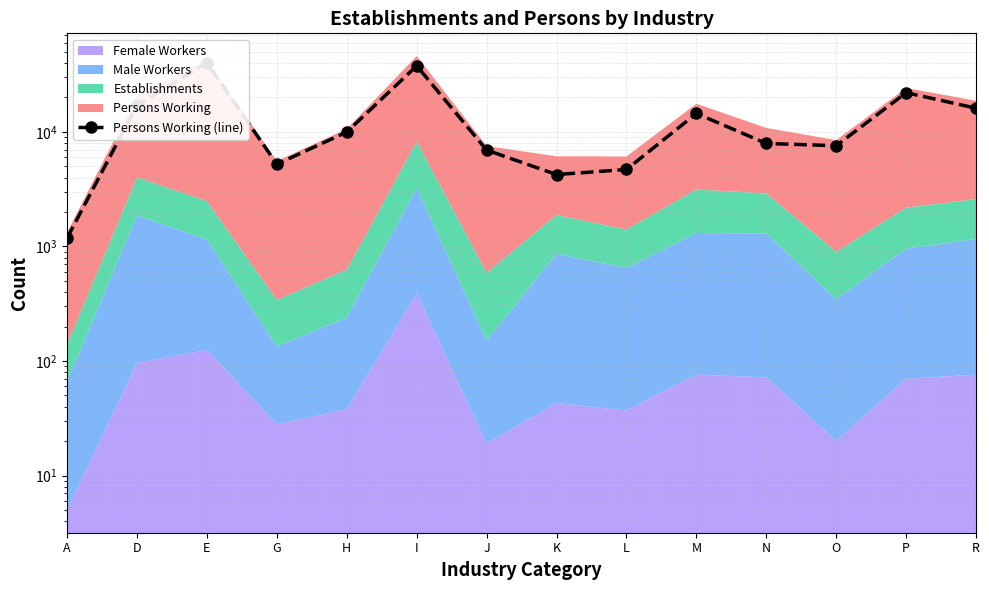

At which category does the chart reach its minimum across all series?

A